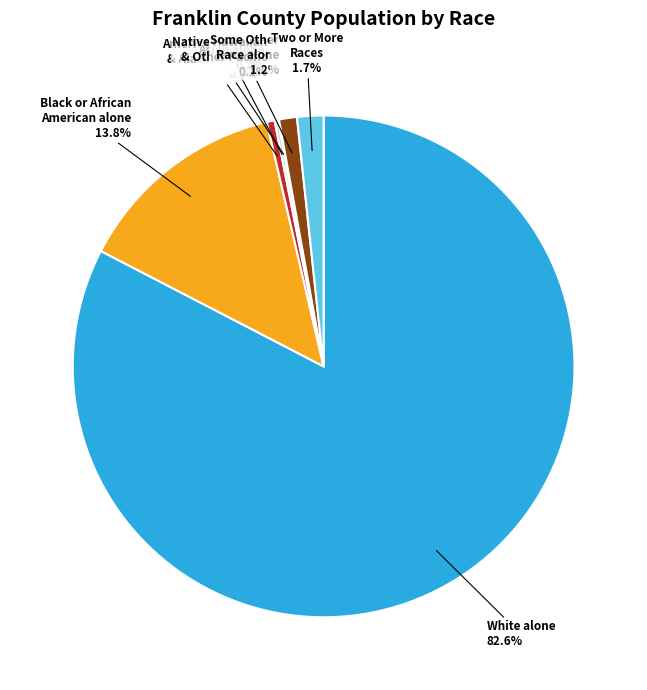

Which slice is the largest?

White alone